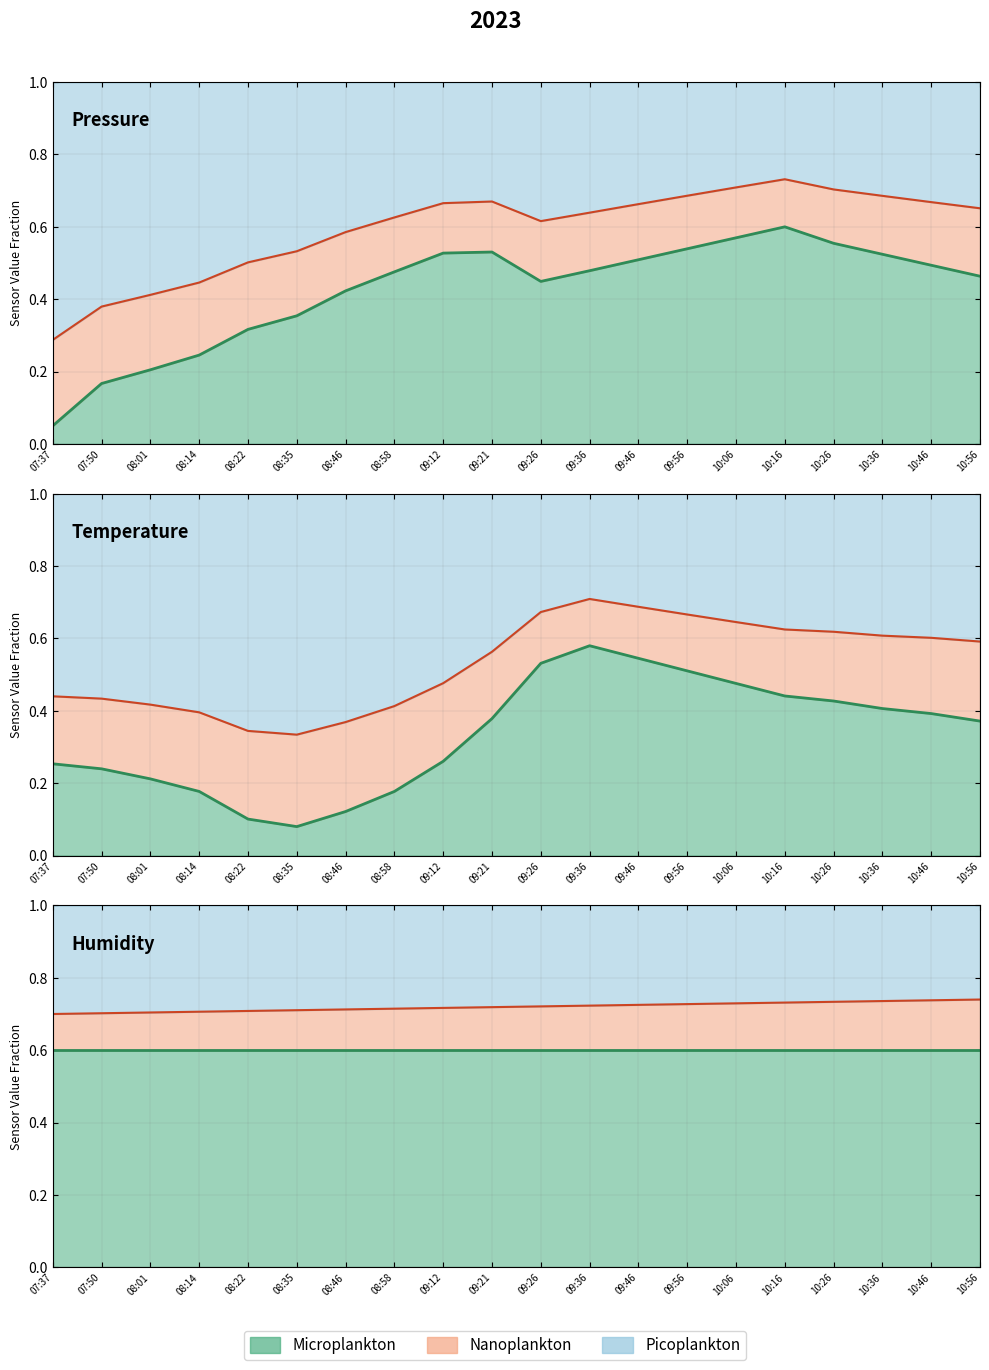

What position from the left is 09:26?

11